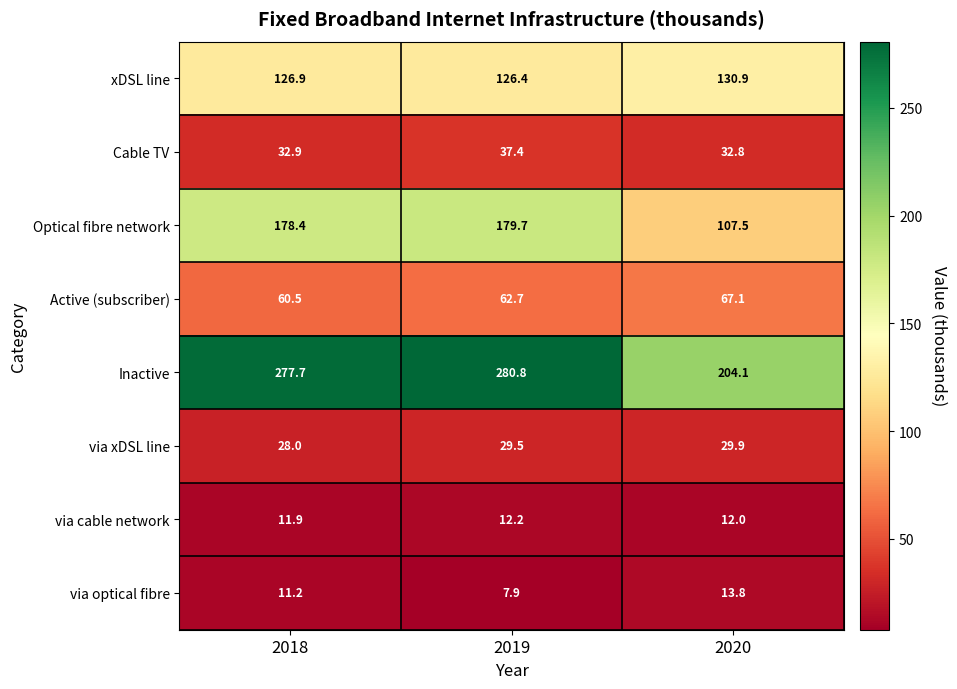

At which label is Optical fibre network closest to 143?

2018